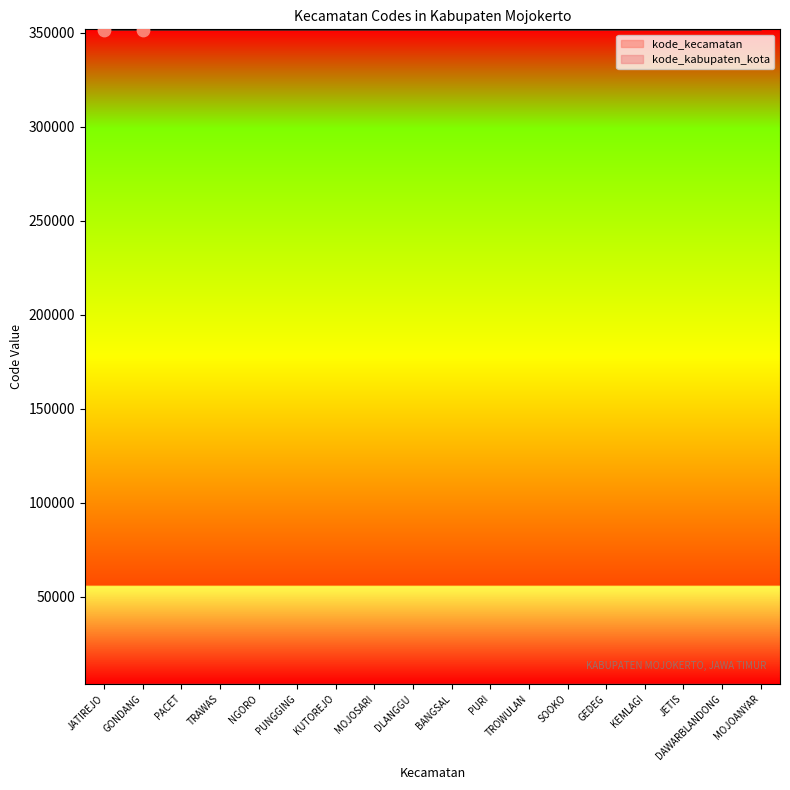

What is the ratio of the value at TROWULAN to the value at TRAWAS?

1.0